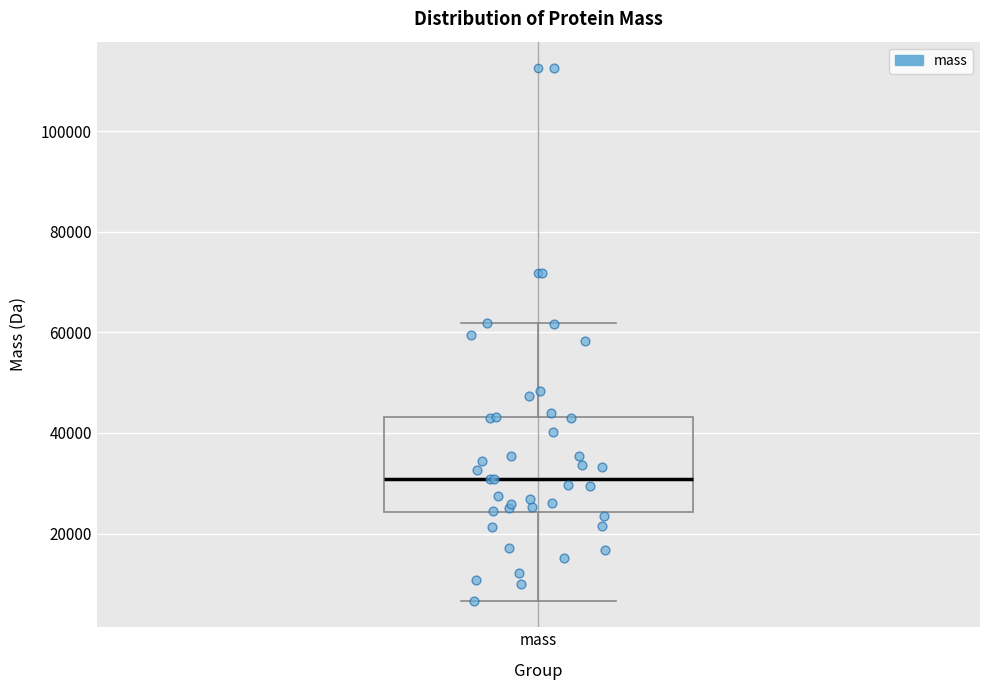

Where is the lower edge of the box for mass on the y-axis? The values are not printed on the chart, so give them approximately, as read against the axis.

24000